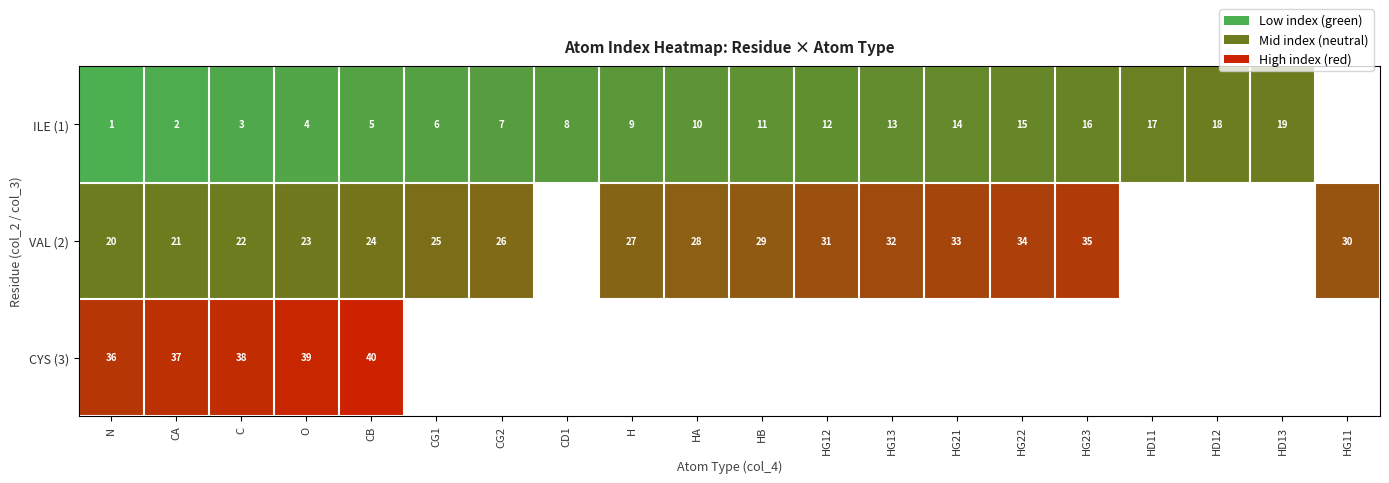

At which label is row_1 closest to 27?

H